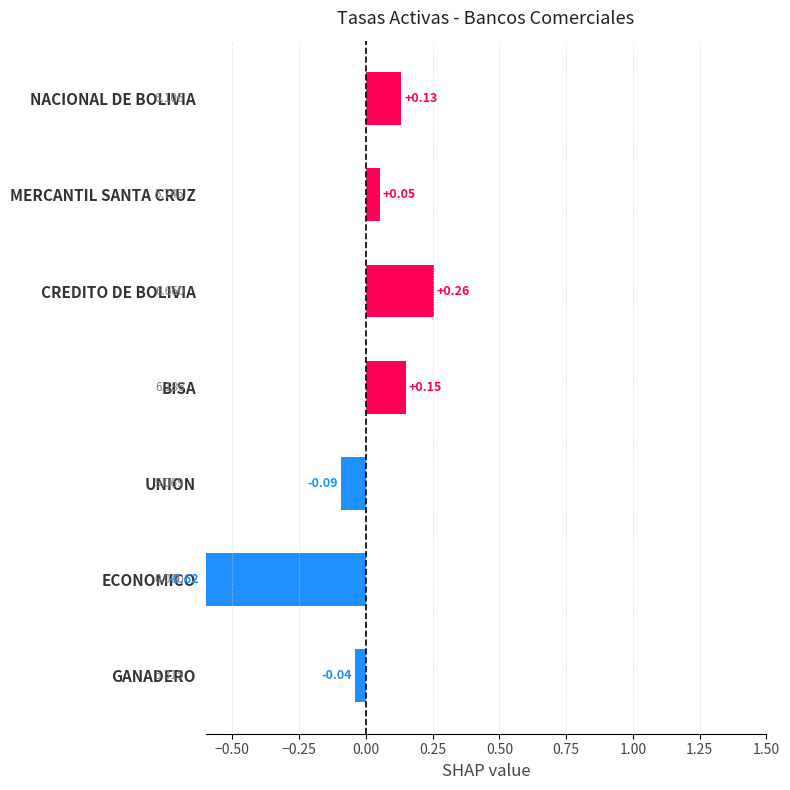

Does the chart contain any negative values?

Yes